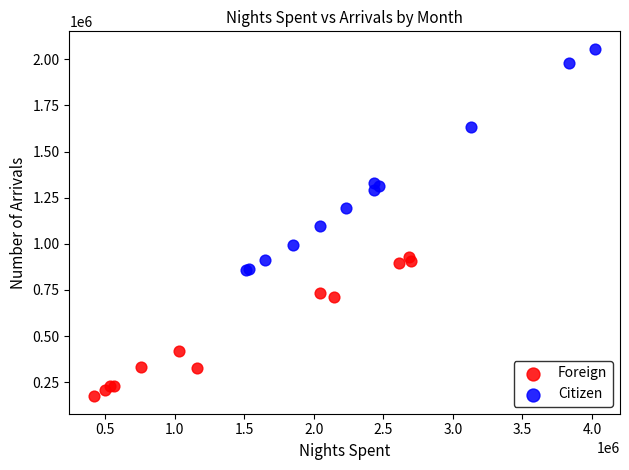

Which series has the largest Y range (max minus min)?

Citizen